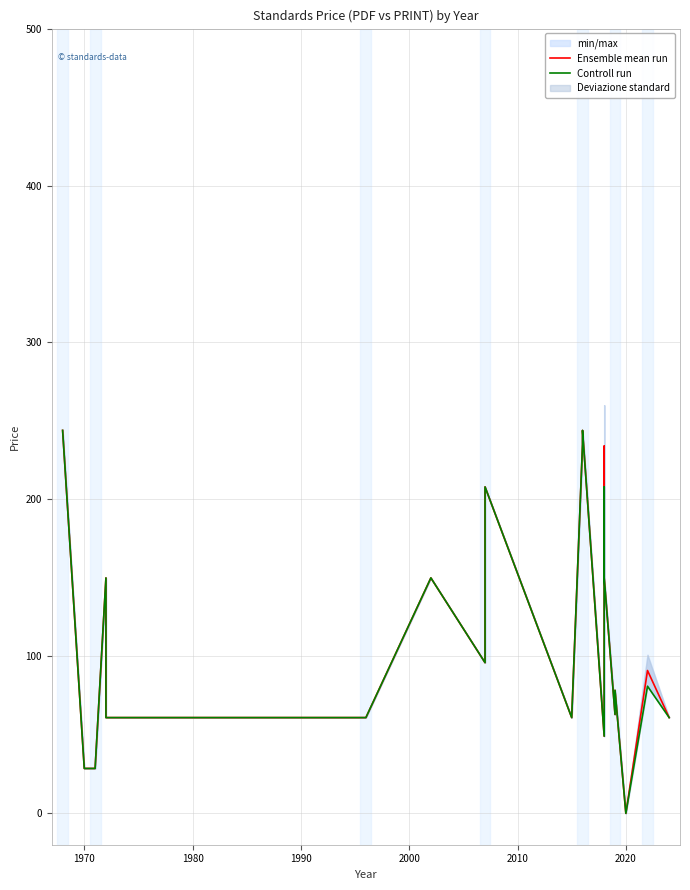

What is the difference between the maximum and minimum values in the Ensemble mean run series?

244.0